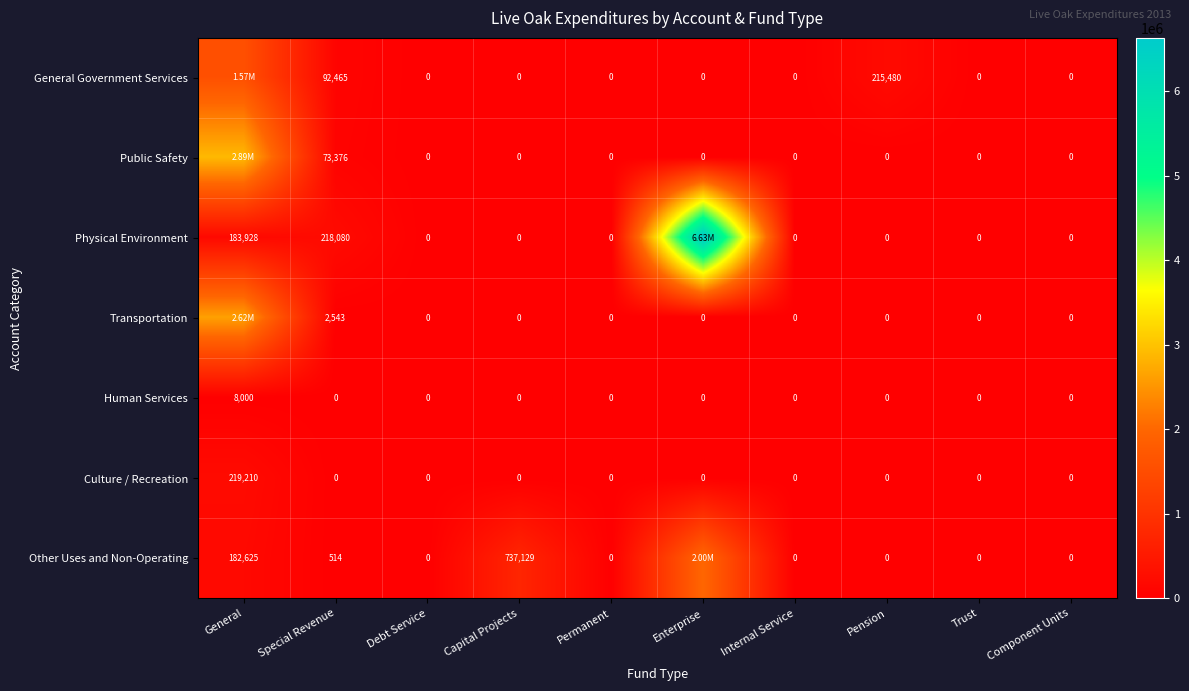

What is the sum of the Physical Environment values at General and Pension?

183928